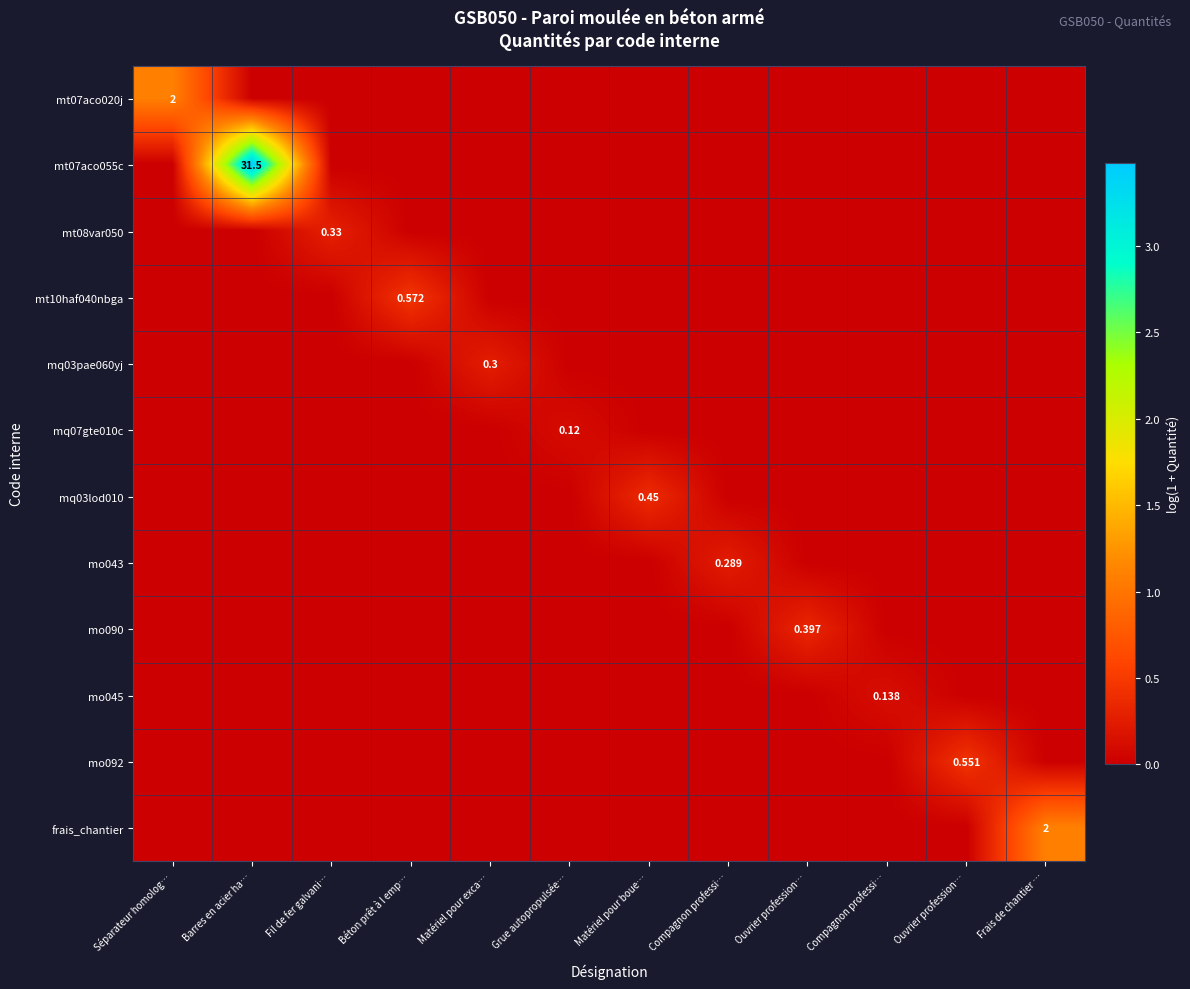

How many categories are shown in the chart?

12